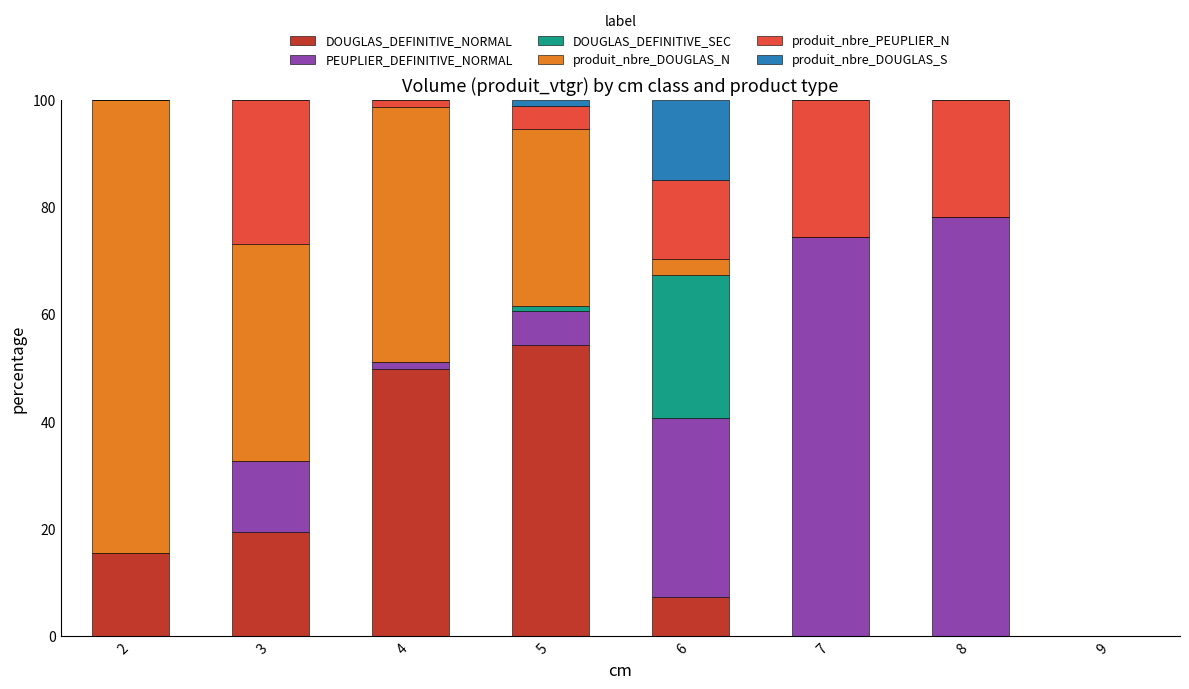

What is the sum of all DOUGLAS_DEFINITIVE_NORMAL values?

146.1